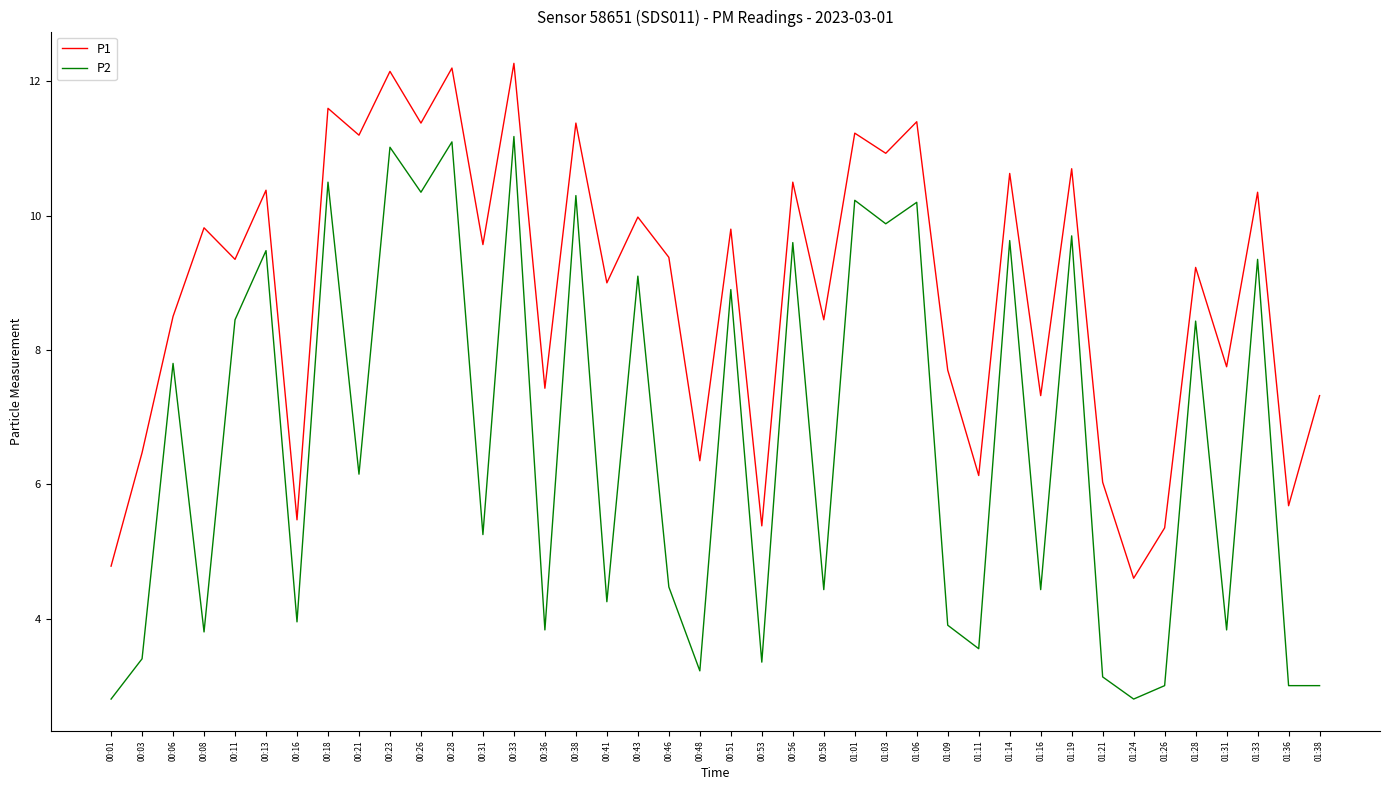

Where is the first local minimum for P1?

00:11